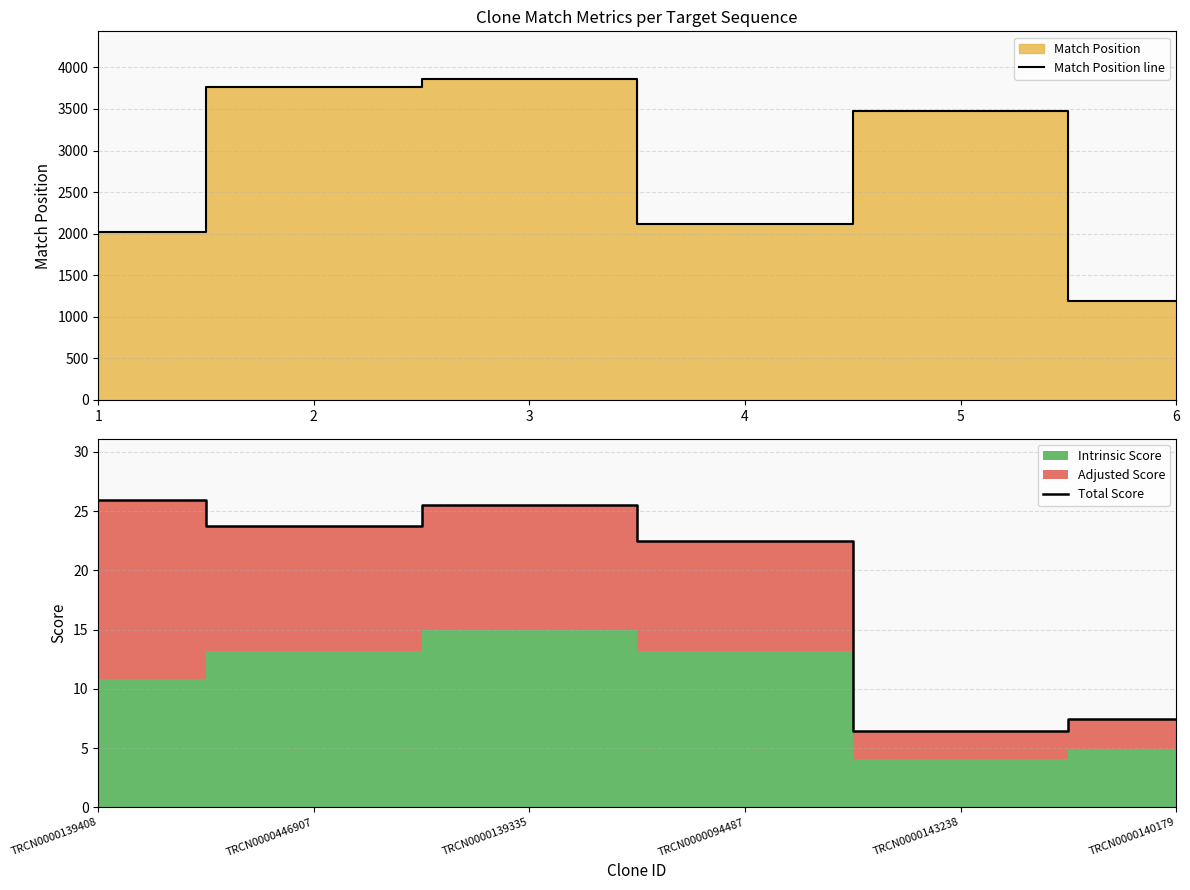

What is the average value of the Total Score series?

18.6